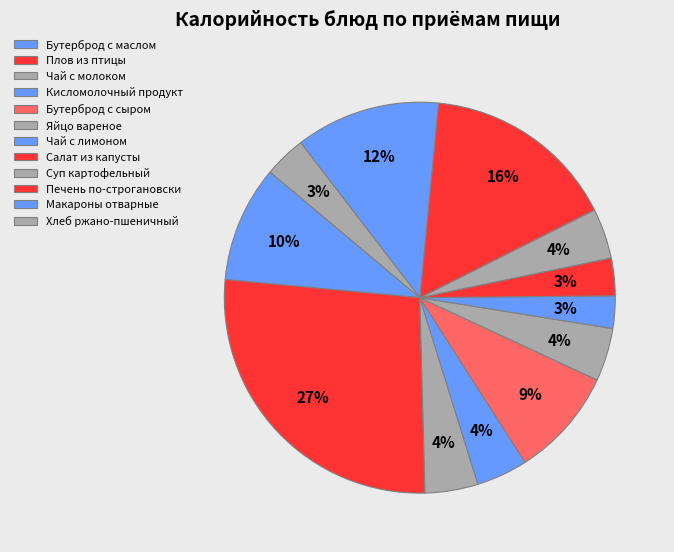

Count the number of slices in the pie.

12